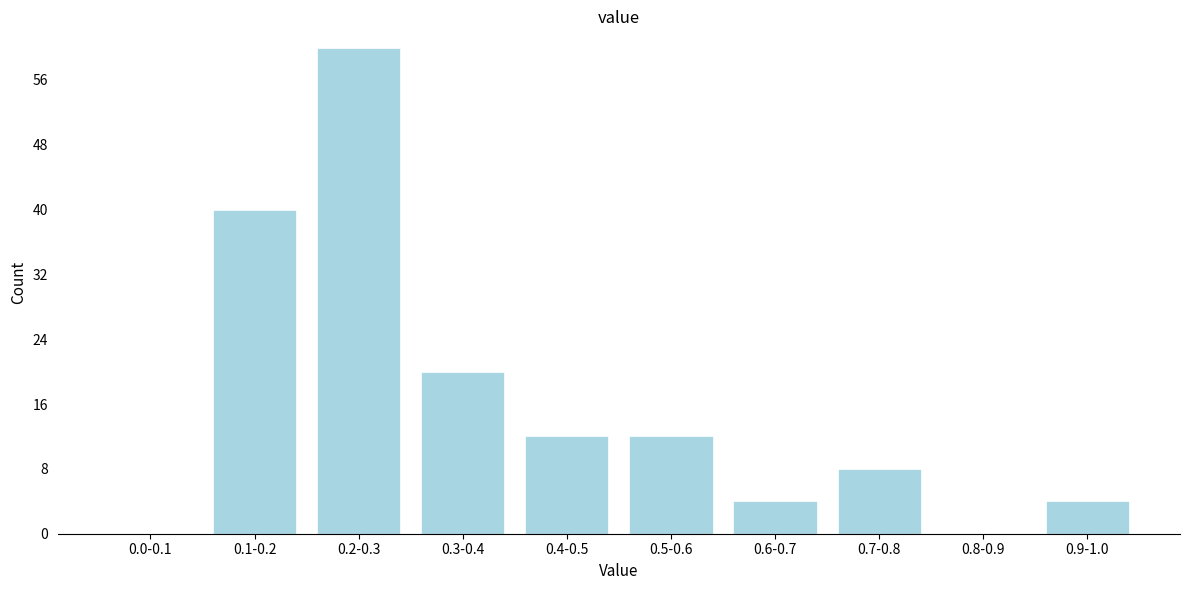

Reading left to right, what are all the values shown in this chart?

0.0-0.1=0	0.1-0.2=40	0.2-0.3=60	0.3-0.4=20	0.4-0.5=12	0.5-0.6=12	0.6-0.7=4	0.7-0.8=8	0.8-0.9=0	0.9-1.0=4